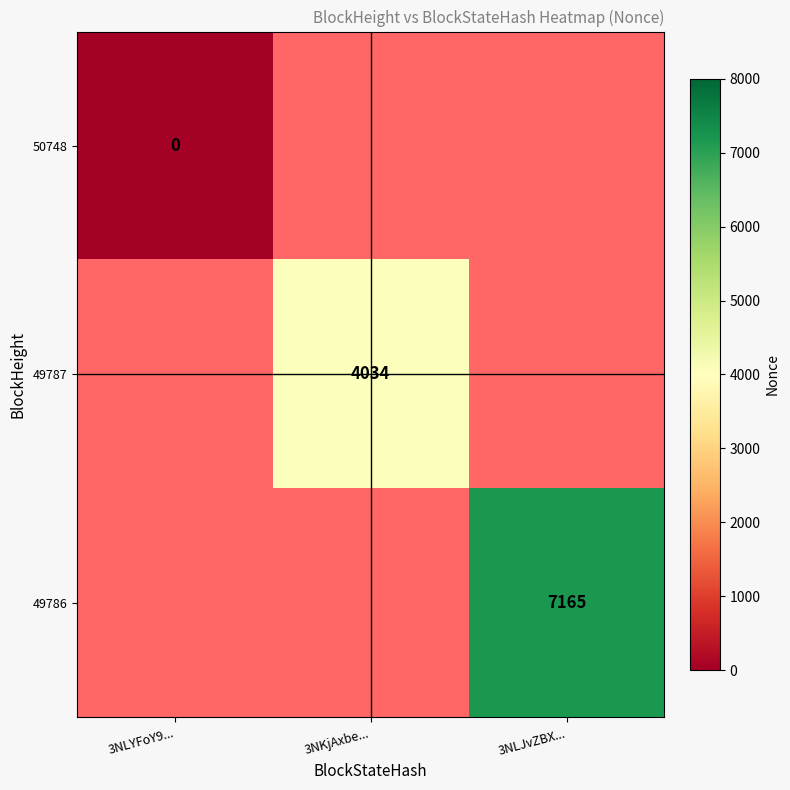

True or false: 49786 has a value of 7165 at 3NLJvZBX....

True